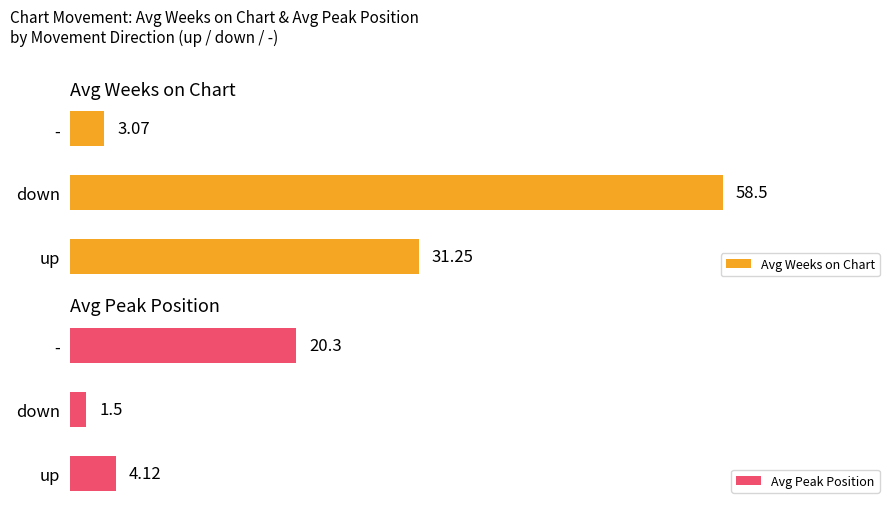

List the series in order of their peak value, highest first.

Avg Weeks on Chart, Avg Peak Position